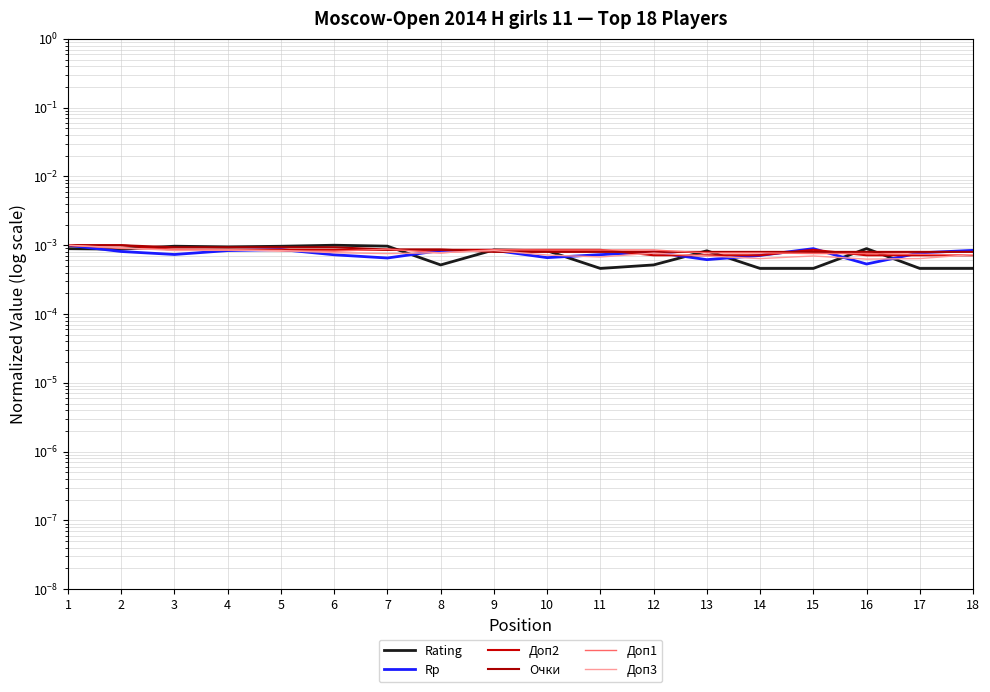

How many times do Rp and Очки cross each other?

5